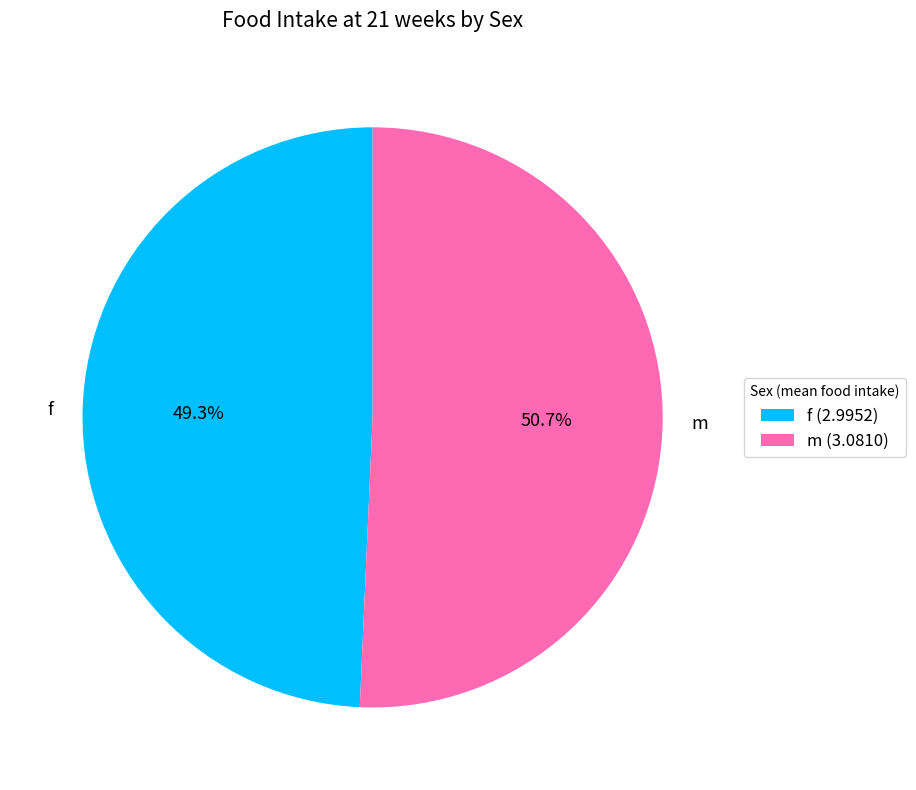

To the nearest percent, what is the difference between the largest and smallest slice percentages?

1%